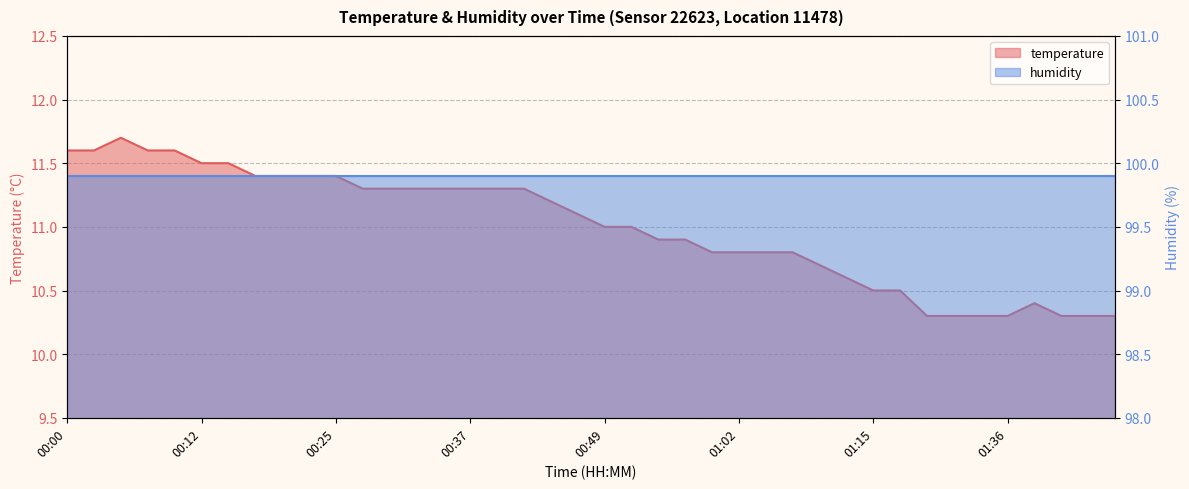

How many interior local peaks (higher than both neighbors) does the data have?

2